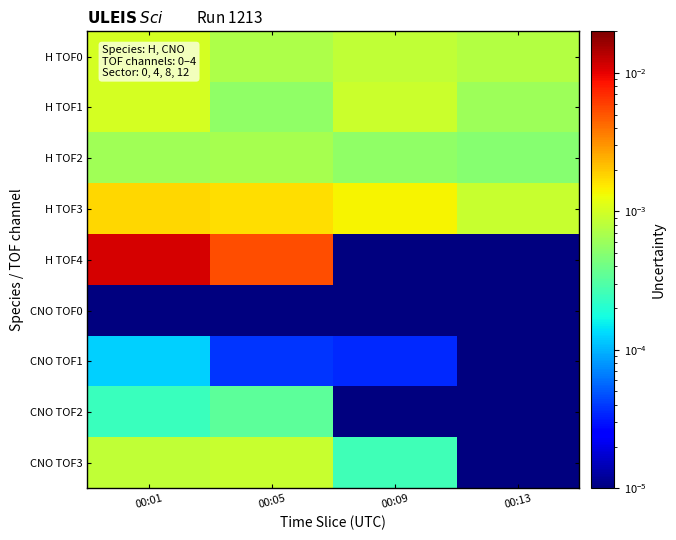

Which series changed the most between 00:05 and 00:09?

H TOF4